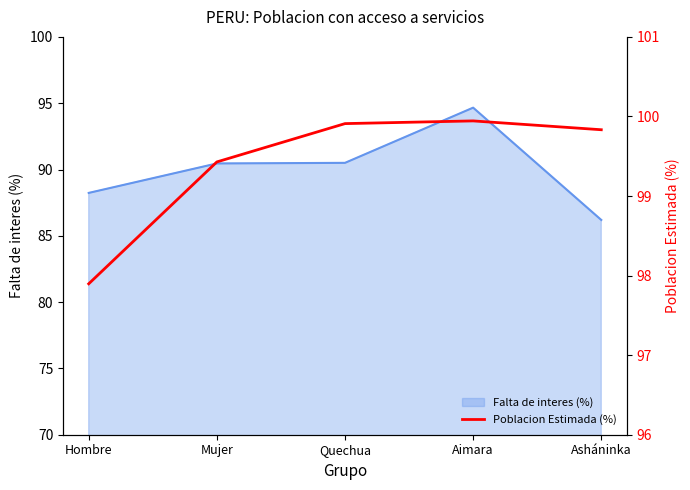

How many interior local peaks (higher than both neighbors) does the data have?

1